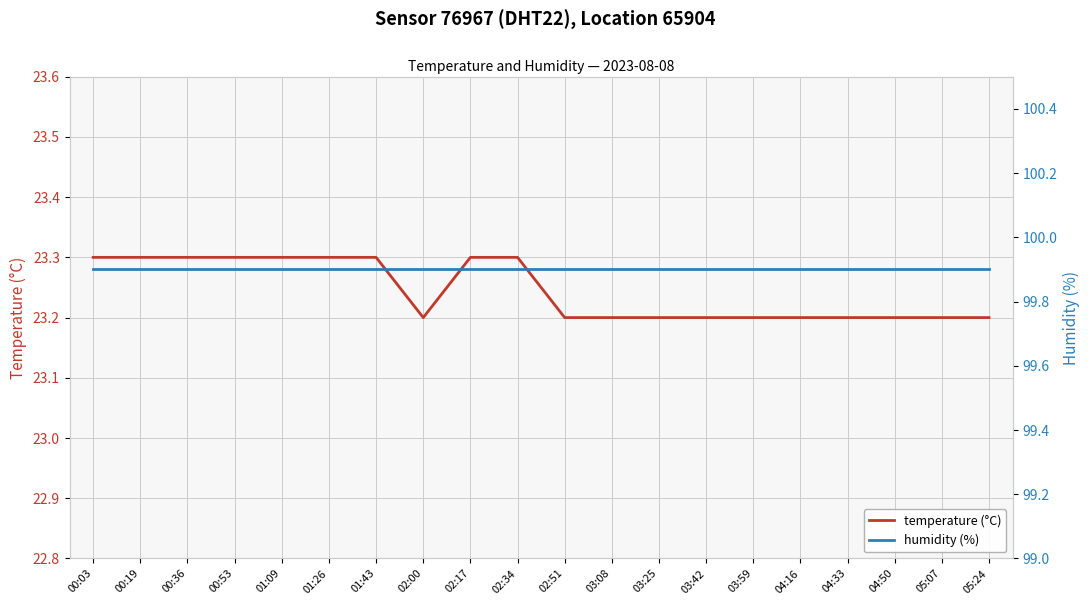

How many temperature (°C) values are between 23 and 24?

20